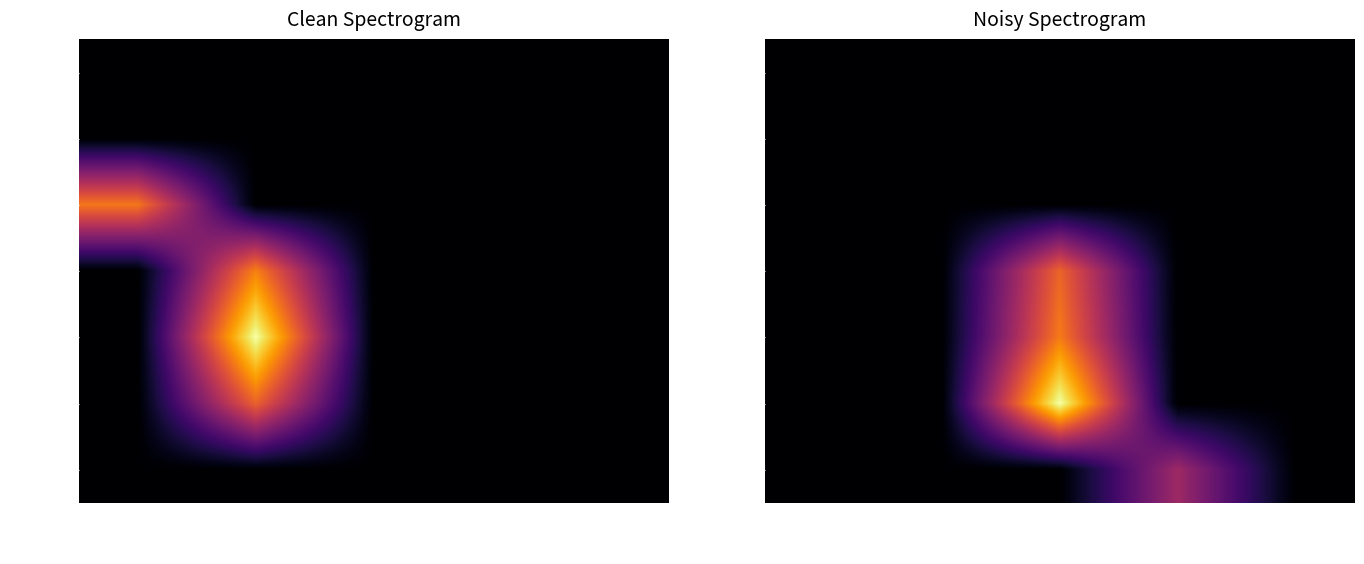

List the series in order of their peak value, lowest first.

HRT-2023, KCG-Nov16, HRT-2024, RMG-2009, KCG-Aug16, KCG-Jun15, KCG-May15